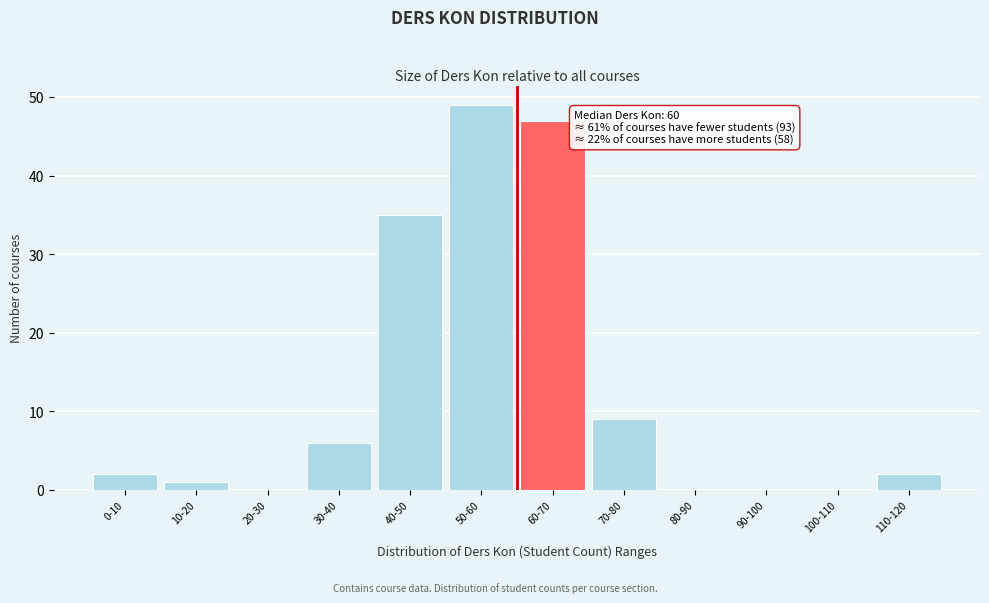

Reading left to right, list all the values displayed in this chart.

0-10=2	10-20=1	20-30=0	30-40=6	40-50=35	50-60=49	60-70=47	70-80=9	80-90=0	90-100=0	100-110=0	110-120=2